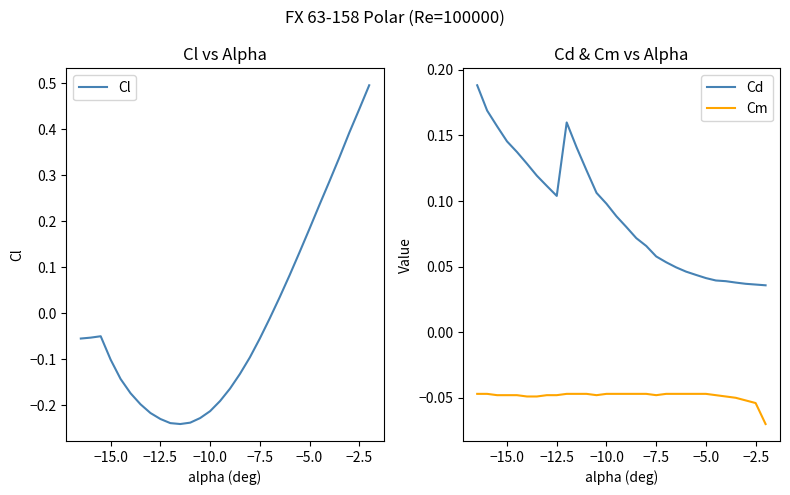

Is it true that Cl equals -0.1 at −12.5?

False